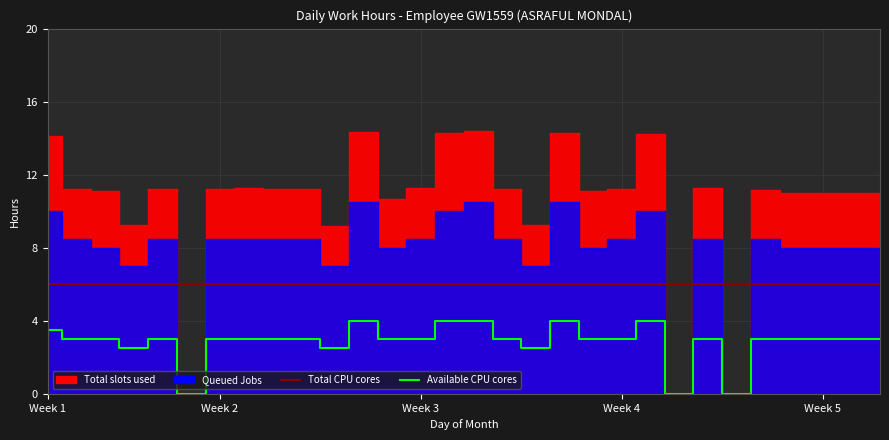

The value of Total CPU cores at 23 is 6.0. True or false?

True